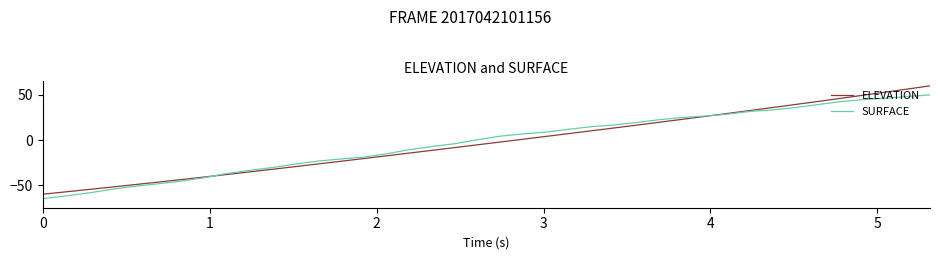

Which series has the widest spread of values?

ELEVATION